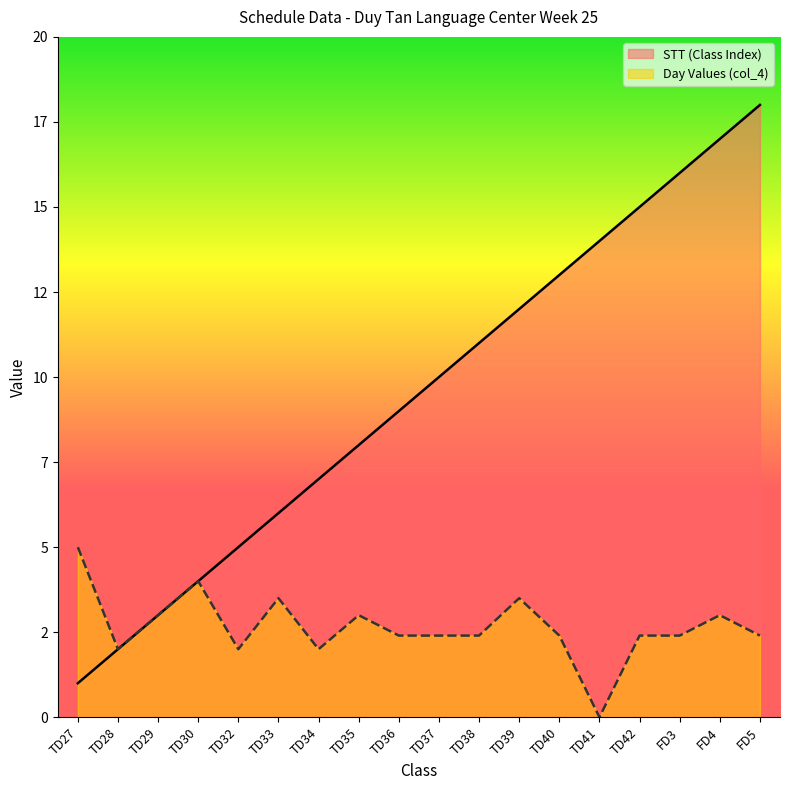

True or false: STT (Class Index) has a value of 12.0 at TD39.

True